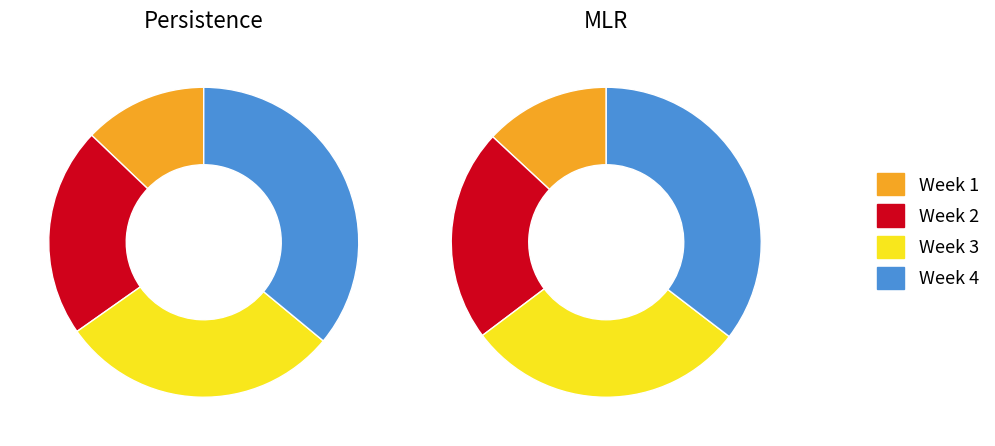

Between 2 and 4, which series saw the biggest shift?

Persistence